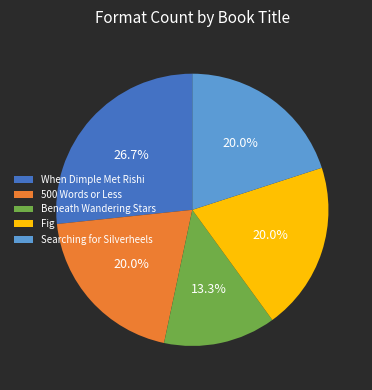

How much of the chart is everything except Searching for Silverheels?

80.0%